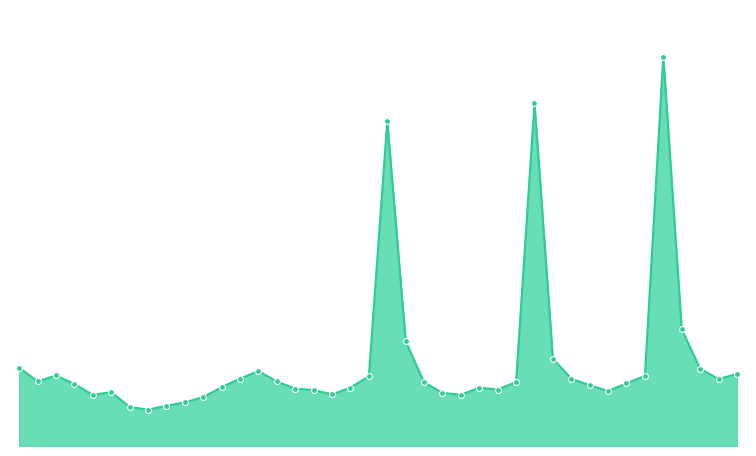

Is this an area chart (filled region under the line)?

Yes